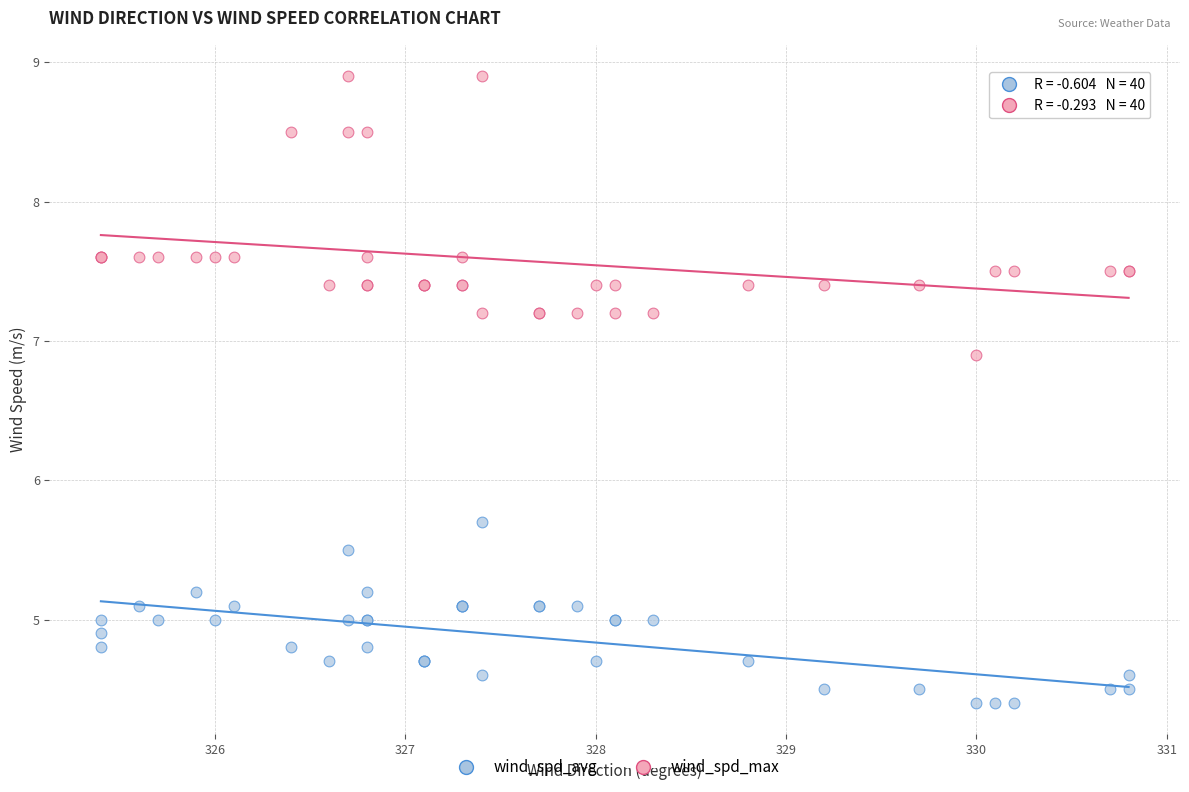

Across all series, what Y value is closest to 6?

5.7